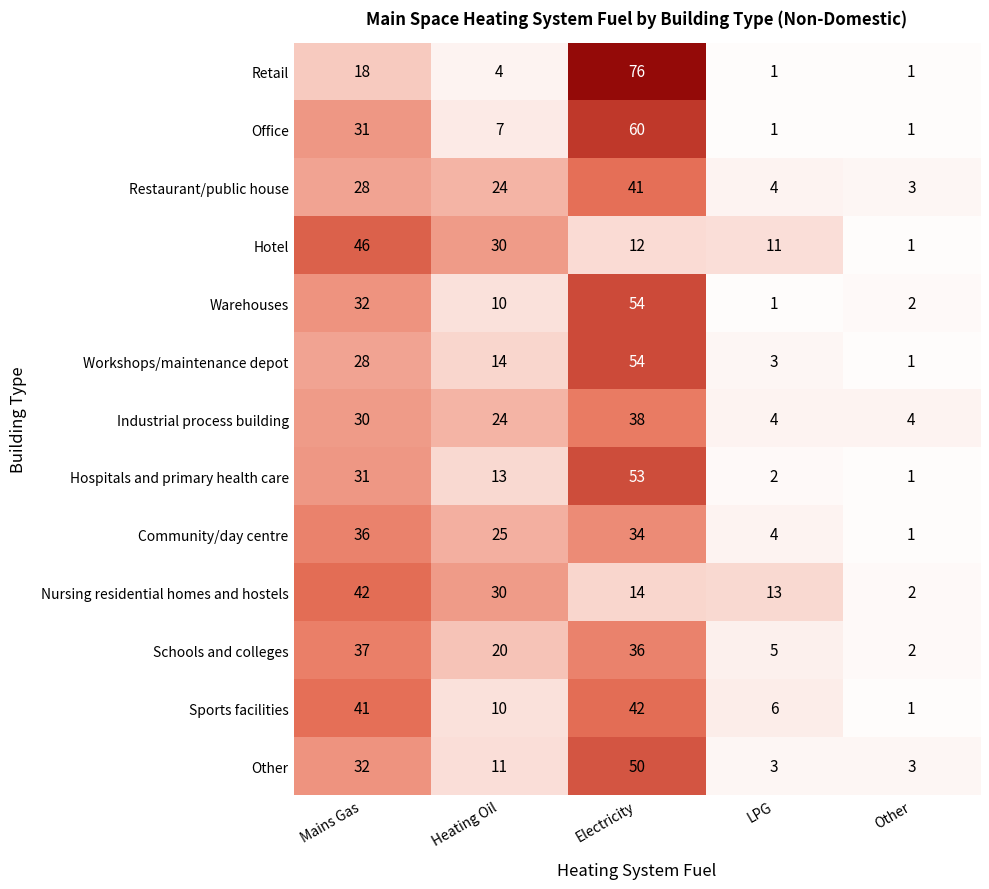

List the labels in order of Schools and colleges value, largest first.

Mains Gas, Electricity, Heating Oil, LPG, Other